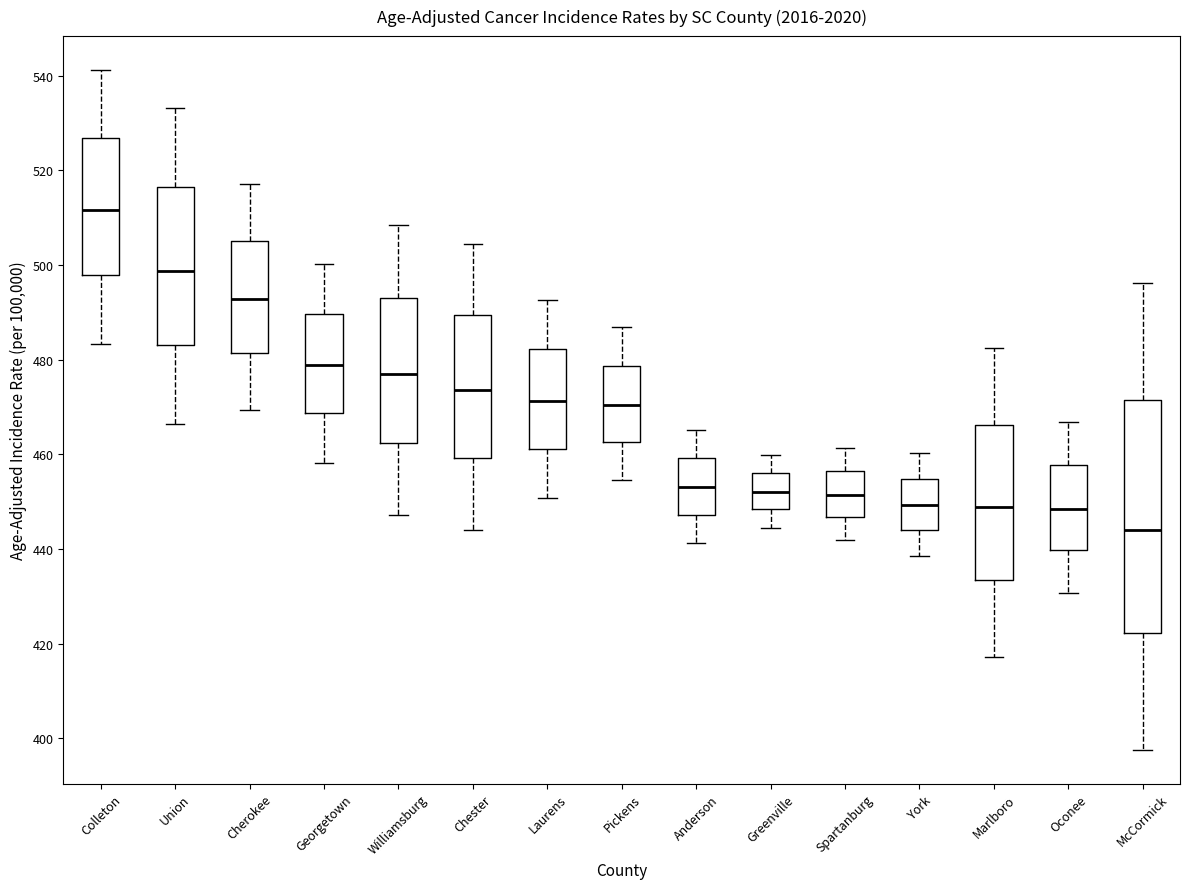

Which box has the highest median line?

Colleton